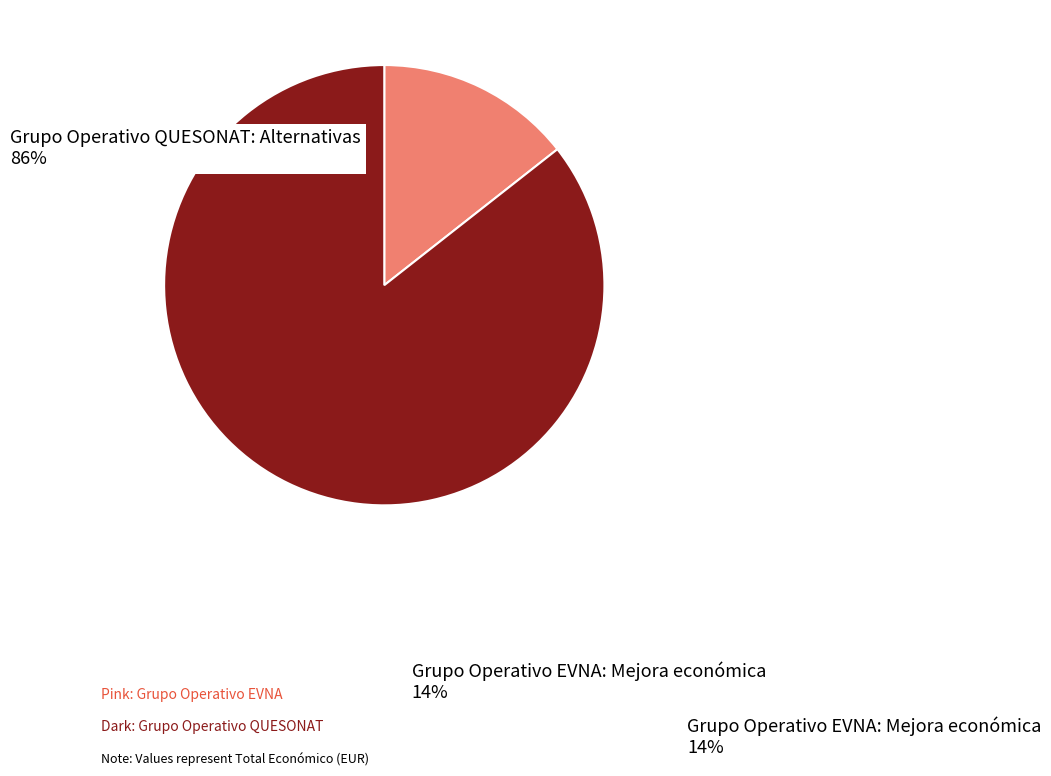

Is there any slice that represents more than half of the pie?

Yes